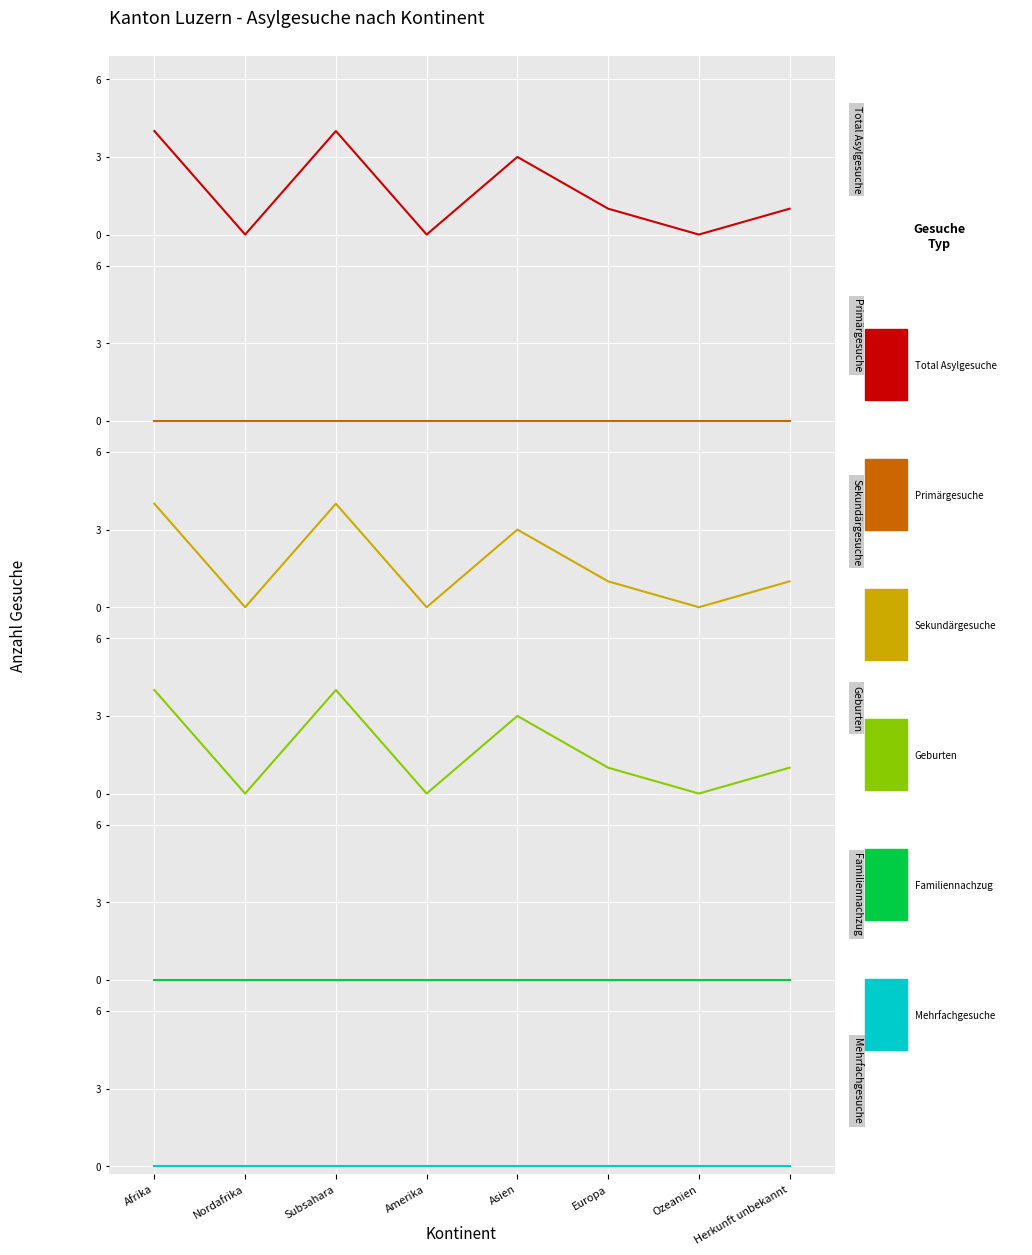

List the series in order of their peak value, highest first.

Total Asylgesuche, Sekundärgesuche, Geburten, Primärgesuche, Familiennachzug, Mehrfachgesuche